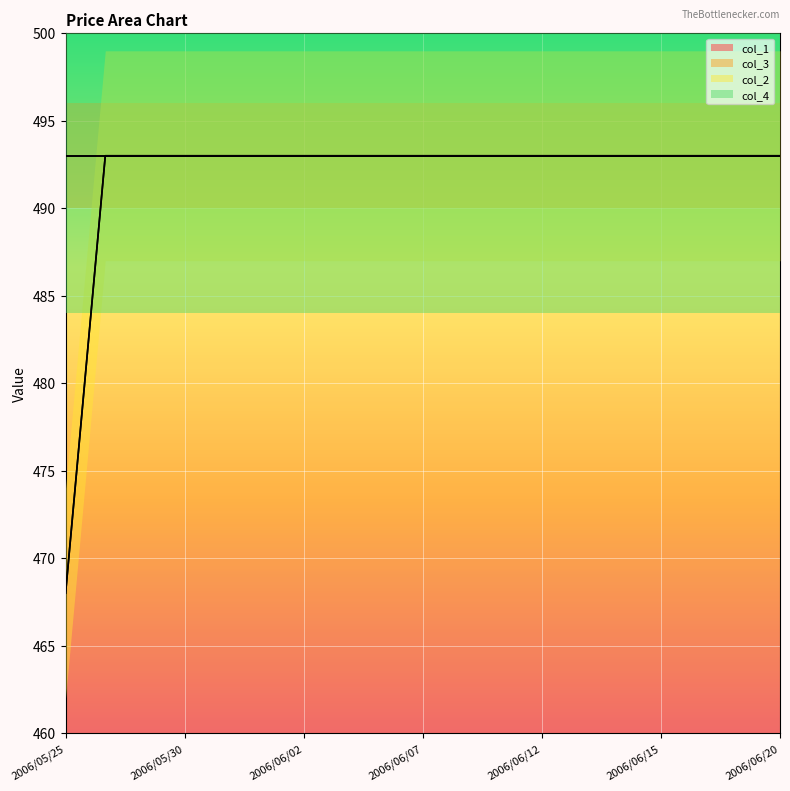

Between 2006/05/25 and 8, which series saw the biggest shift?

col_1_line